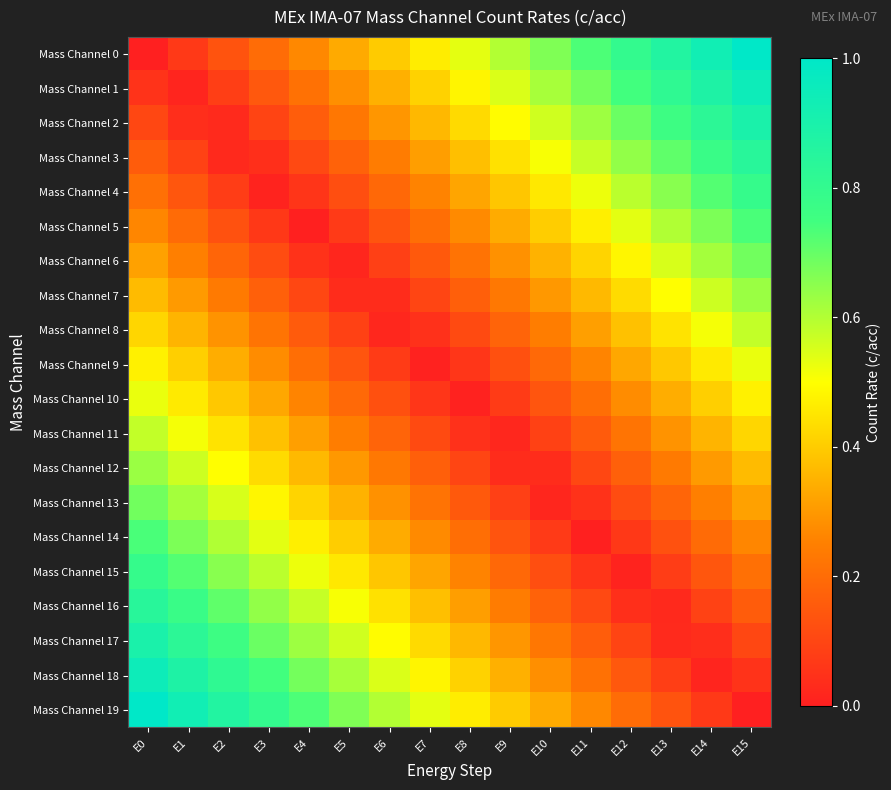

Reading left to right, transcribe all the data shown in this chart.

Mass Channel 0: E0=0.0	E1=0.1	E2=0.1	E3=0.2	E4=0.3	E5=0.3	E6=0.4	E7=0.5	E8=0.5	E9=0.6	E10=0.7	E11=0.7	E12=0.8	E13=0.9	E14=0.9	E15=1.0
Mass Channel 1: E0=0.1	E1=0.0	E2=0.1	E3=0.1	E4=0.2	E5=0.3	E6=0.3	E7=0.4	E8=0.5	E9=0.5	E10=0.6	E11=0.7	E12=0.7	E13=0.8	E14=0.9	E15=0.9
Mass Channel 2: E0=0.1	E1=0.0	E2=0.0	E3=0.1	E4=0.2	E5=0.2	E6=0.3	E7=0.4	E8=0.4	E9=0.5	E10=0.6	E11=0.6	E12=0.7	E13=0.8	E14=0.8	E15=0.9
Mass Channel 3: E0=0.2	E1=0.1	E2=0.0	E3=0.0	E4=0.1	E5=0.2	E6=0.2	E7=0.3	E8=0.4	E9=0.4	E10=0.5	E11=0.6	E12=0.6	E13=0.7	E14=0.8	E15=0.8
Mass Channel 4: E0=0.2	E1=0.1	E2=0.1	E3=0.0	E4=0.1	E5=0.1	E6=0.2	E7=0.3	E8=0.3	E9=0.4	E10=0.5	E11=0.5	E12=0.6	E13=0.7	E14=0.7	E15=0.8
Mass Channel 5: E0=0.3	E1=0.2	E2=0.1	E3=0.1	E4=0.0	E5=0.1	E6=0.1	E7=0.2	E8=0.3	E9=0.3	E10=0.4	E11=0.5	E12=0.5	E13=0.6	E14=0.7	E15=0.7
Mass Channel 6: E0=0.3	E1=0.2	E2=0.2	E3=0.1	E4=0.0	E5=0.0	E6=0.1	E7=0.2	E8=0.2	E9=0.3	E10=0.4	E11=0.4	E12=0.5	E13=0.6	E14=0.6	E15=0.7
Mass Channel 7: E0=0.4	E1=0.3	E2=0.2	E3=0.2	E4=0.1	E5=0.0	E6=0.0	E7=0.1	E8=0.2	E9=0.2	E10=0.3	E11=0.4	E12=0.4	E13=0.5	E14=0.6	E15=0.6
Mass Channel 8: E0=0.4	E1=0.4	E2=0.3	E3=0.2	E4=0.2	E5=0.1	E6=0.0	E7=0.0	E8=0.1	E9=0.2	E10=0.2	E11=0.3	E12=0.4	E13=0.4	E14=0.5	E15=0.6
Mass Channel 9: E0=0.5	E1=0.4	E2=0.3	E3=0.3	E4=0.2	E5=0.1	E6=0.1	E7=0.0	E8=0.1	E9=0.1	E10=0.2	E11=0.3	E12=0.3	E13=0.4	E14=0.5	E15=0.5
Mass Channel 10: E0=0.5	E1=0.5	E2=0.4	E3=0.3	E4=0.3	E5=0.2	E6=0.1	E7=0.1	E8=0.0	E9=0.1	E10=0.1	E11=0.2	E12=0.3	E13=0.3	E14=0.4	E15=0.5
Mass Channel 11: E0=0.6	E1=0.5	E2=0.4	E3=0.4	E4=0.3	E5=0.2	E6=0.2	E7=0.1	E8=0.0	E9=0.0	E10=0.1	E11=0.2	E12=0.2	E13=0.3	E14=0.4	E15=0.4
Mass Channel 12: E0=0.6	E1=0.6	E2=0.5	E3=0.4	E4=0.4	E5=0.3	E6=0.2	E7=0.2	E8=0.1	E9=0.0	E10=0.0	E11=0.1	E12=0.2	E13=0.2	E14=0.3	E15=0.4
Mass Channel 13: E0=0.7	E1=0.6	E2=0.6	E3=0.5	E4=0.4	E5=0.4	E6=0.3	E7=0.2	E8=0.2	E9=0.1	E10=0.0	E11=0.0	E12=0.1	E13=0.2	E14=0.2	E15=0.3
Mass Channel 14: E0=0.7	E1=0.7	E2=0.6	E3=0.5	E4=0.5	E5=0.4	E6=0.3	E7=0.3	E8=0.2	E9=0.1	E10=0.1	E11=0.0	E12=0.1	E13=0.1	E14=0.2	E15=0.3
Mass Channel 15: E0=0.8	E1=0.7	E2=0.7	E3=0.6	E4=0.5	E5=0.5	E6=0.4	E7=0.3	E8=0.3	E9=0.2	E10=0.1	E11=0.1	E12=0.0	E13=0.1	E14=0.1	E15=0.2
Mass Channel 16: E0=0.8	E1=0.8	E2=0.7	E3=0.6	E4=0.6	E5=0.5	E6=0.4	E7=0.4	E8=0.3	E9=0.2	E10=0.2	E11=0.1	E12=0.0	E13=0.0	E14=0.1	E15=0.2
Mass Channel 17: E0=0.9	E1=0.8	E2=0.8	E3=0.7	E4=0.6	E5=0.6	E6=0.5	E7=0.4	E8=0.4	E9=0.3	E10=0.2	E11=0.2	E12=0.1	E13=0.0	E14=0.0	E15=0.1
Mass Channel 18: E0=0.9	E1=0.9	E2=0.8	E3=0.7	E4=0.7	E5=0.6	E6=0.5	E7=0.5	E8=0.4	E9=0.3	E10=0.3	E11=0.2	E12=0.1	E13=0.1	E14=0.0	E15=0.1
Mass Channel 19: E0=1.0	E1=0.9	E2=0.9	E3=0.8	E4=0.7	E5=0.7	E6=0.6	E7=0.5	E8=0.5	E9=0.4	E10=0.3	E11=0.3	E12=0.2	E13=0.1	E14=0.1	E15=0.0